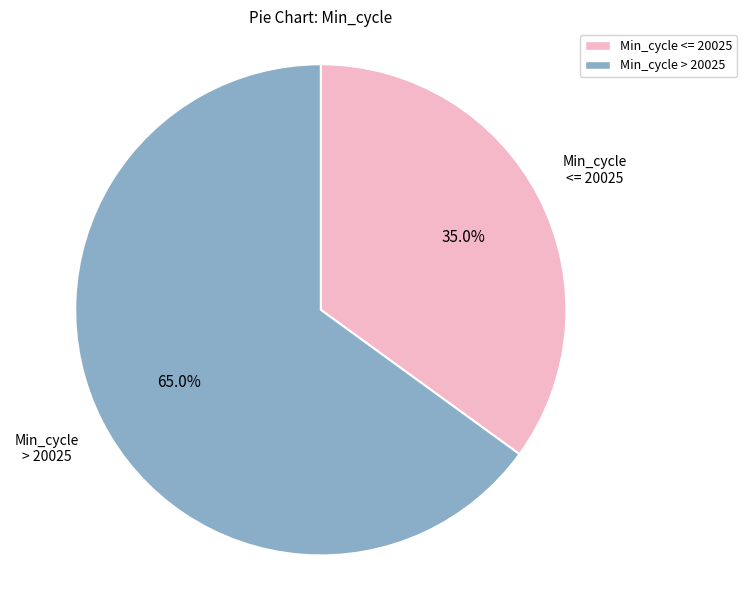

Does Min_cycle <= 20025 account for over 50% of the chart?

No